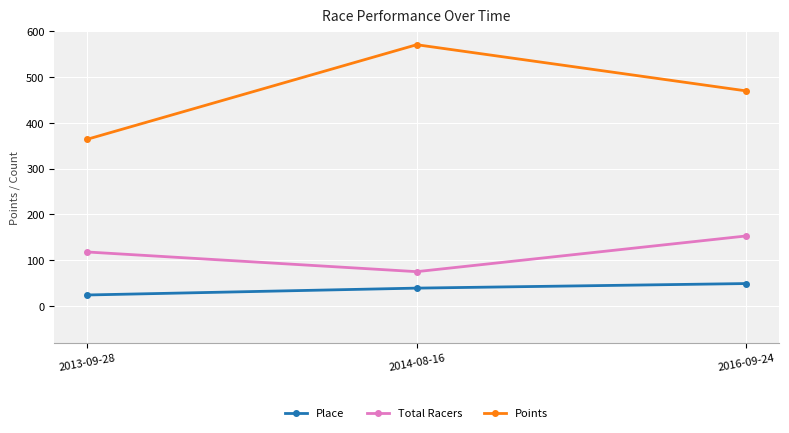

What is the label of the 1st point from the left?

2013-09-28